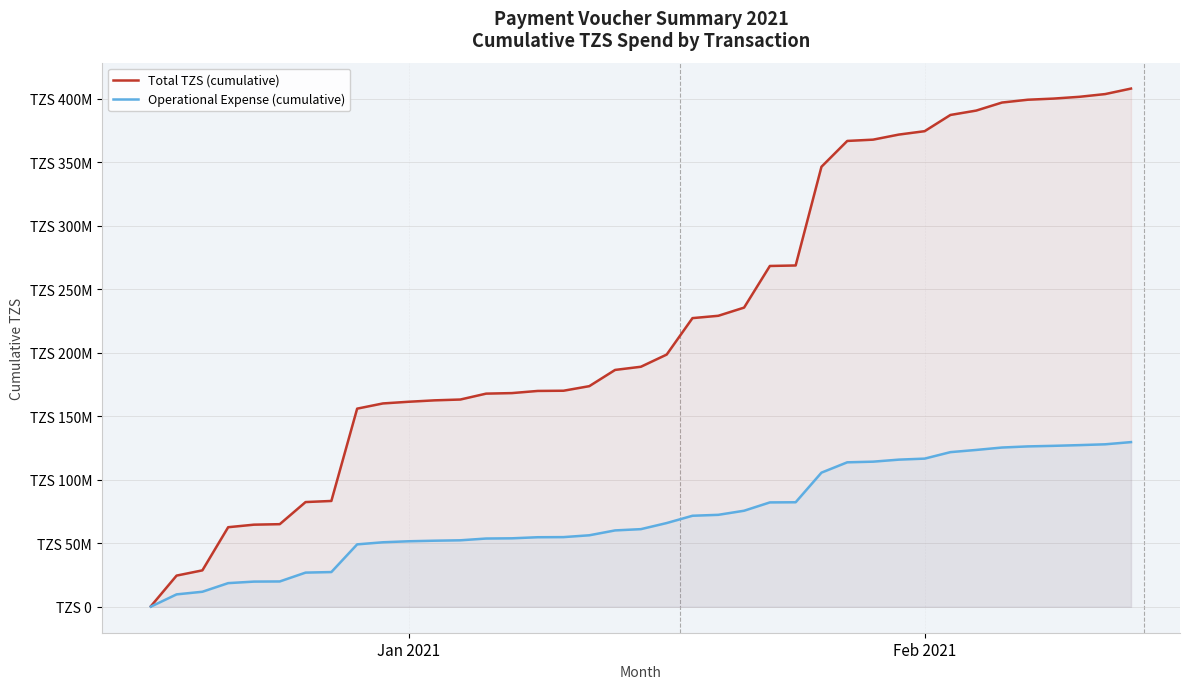

True or false: Total TZS (cumulative) and Operational Expense (cumulative) intersect in this chart.

False